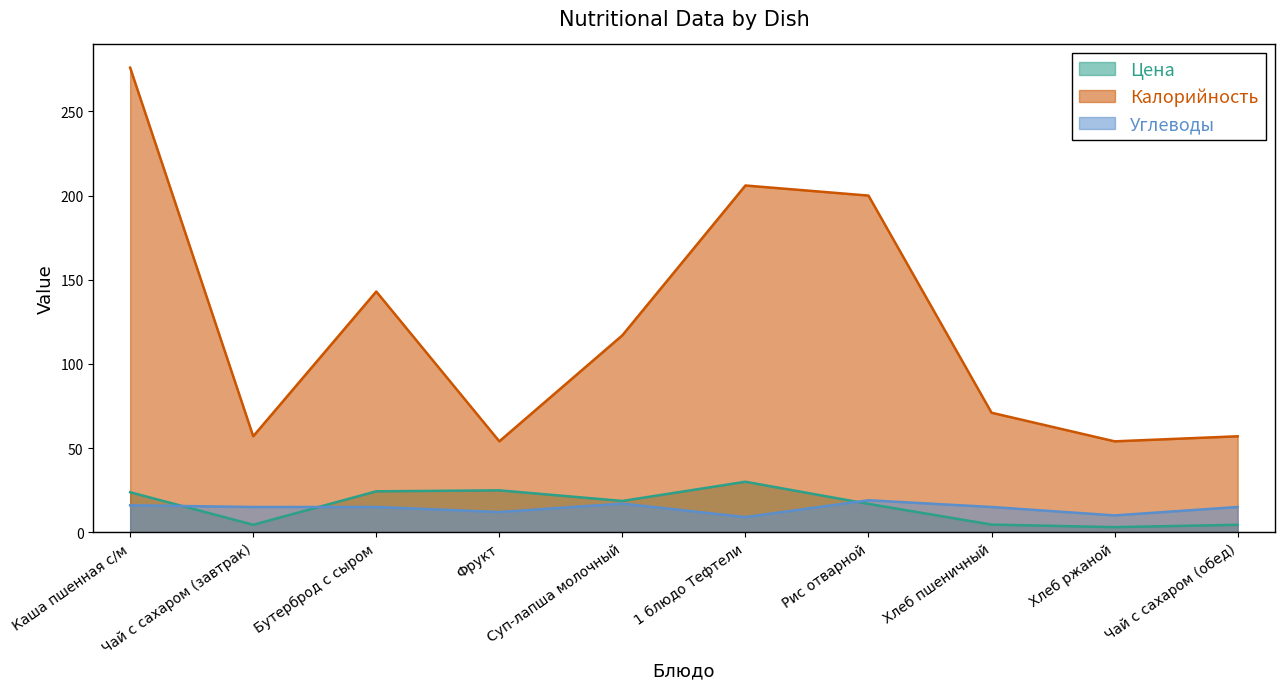

Which label corresponds to the smallest value in the chart?

Хлеб ржаной